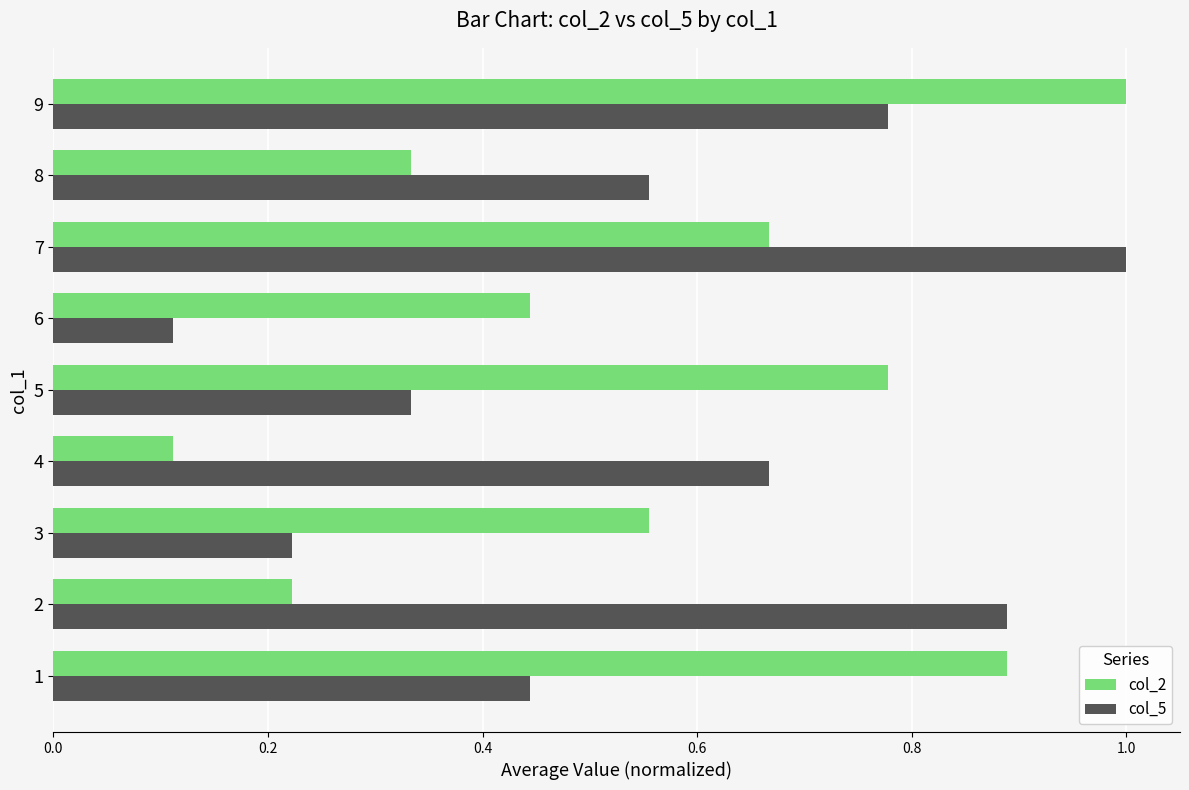

Rank the series at 1 from highest to lowest value.

col_2, col_5